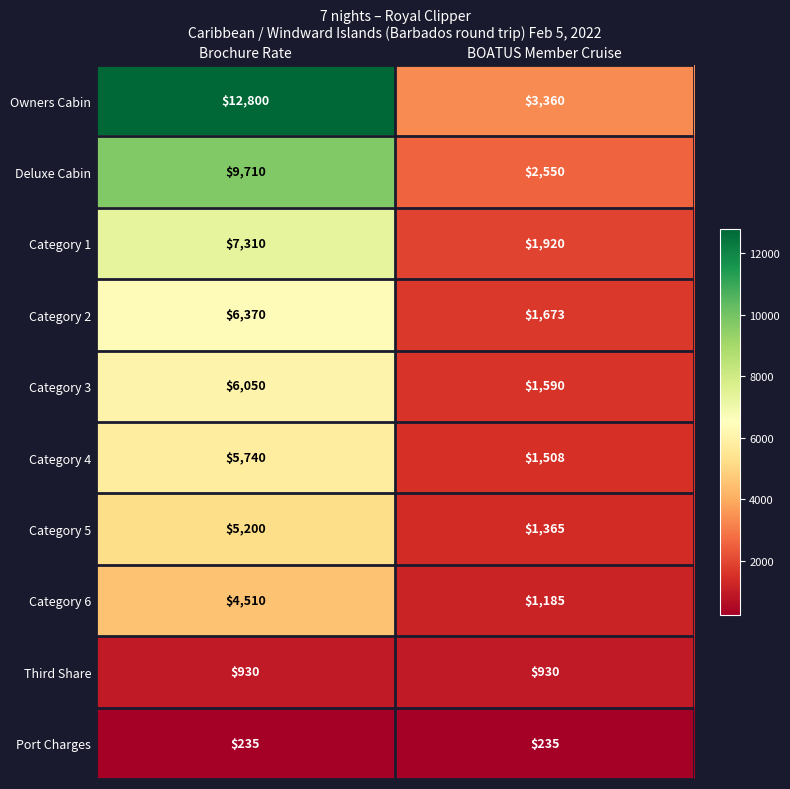

What is the maximum value shown in the chart?

12800